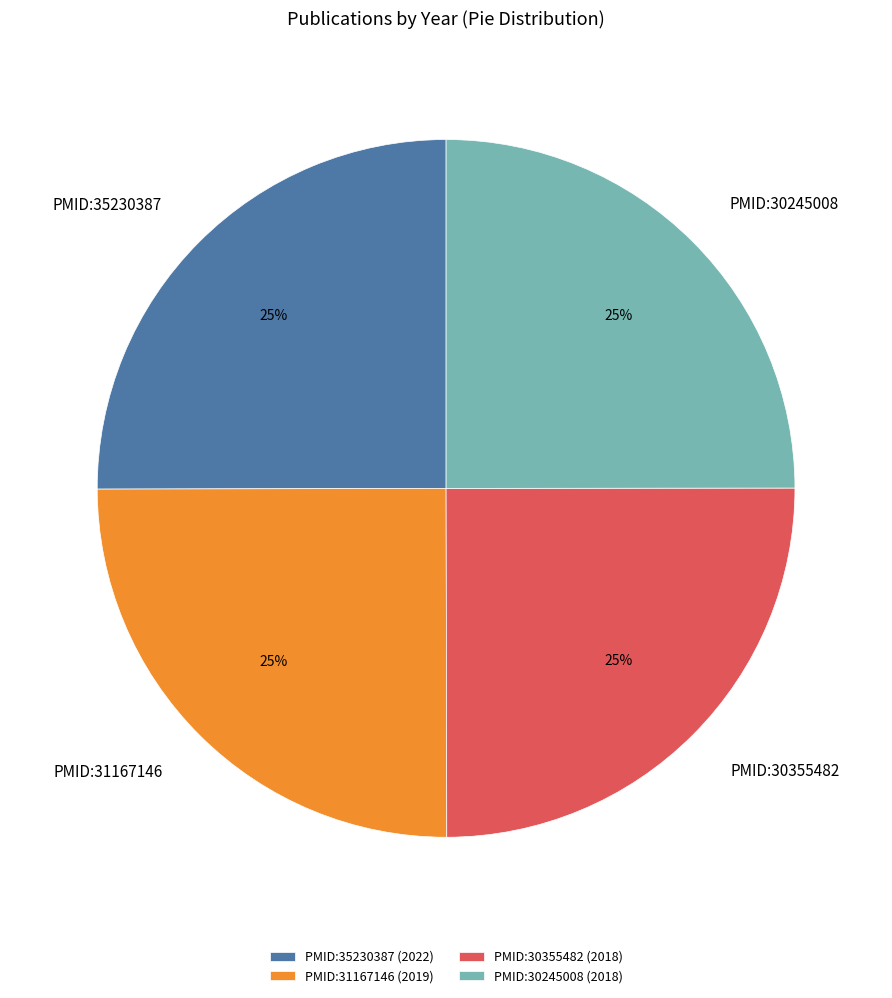

Count the number of slices in the pie.

4